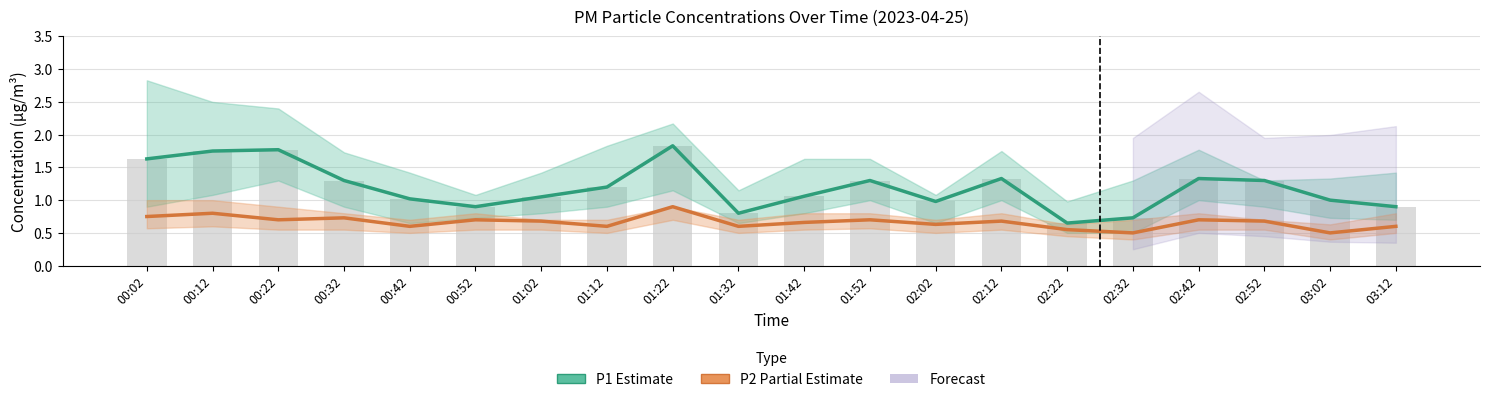

Reading left to right, list all the values displayed in this chart.

P1 (Estimate): 00:02=1.6	00:12=1.8	00:22=1.8	00:32=1.3	00:42=1.0	00:52=0.9	01:02=1.1	01:12=1.2	01:22=1.8	01:32=0.8	01:42=1.1	01:52=1.3	02:02=1.0	02:12=1.3	02:22=0.7	02:32=0.7	02:42=1.3	02:52=1.3	03:02=1.0	03:12=0.9
P2 (Partial Estimate): 00:02=0.8	00:12=0.8	00:22=0.7	00:32=0.7	00:42=0.6	00:52=0.7	01:02=0.7	01:12=0.6	01:22=0.9	01:32=0.6	01:42=0.7	01:52=0.7	02:02=0.6	02:12=0.7	02:22=0.6	02:32=0.5	02:42=0.7	02:52=0.7	03:02=0.5	03:12=0.6